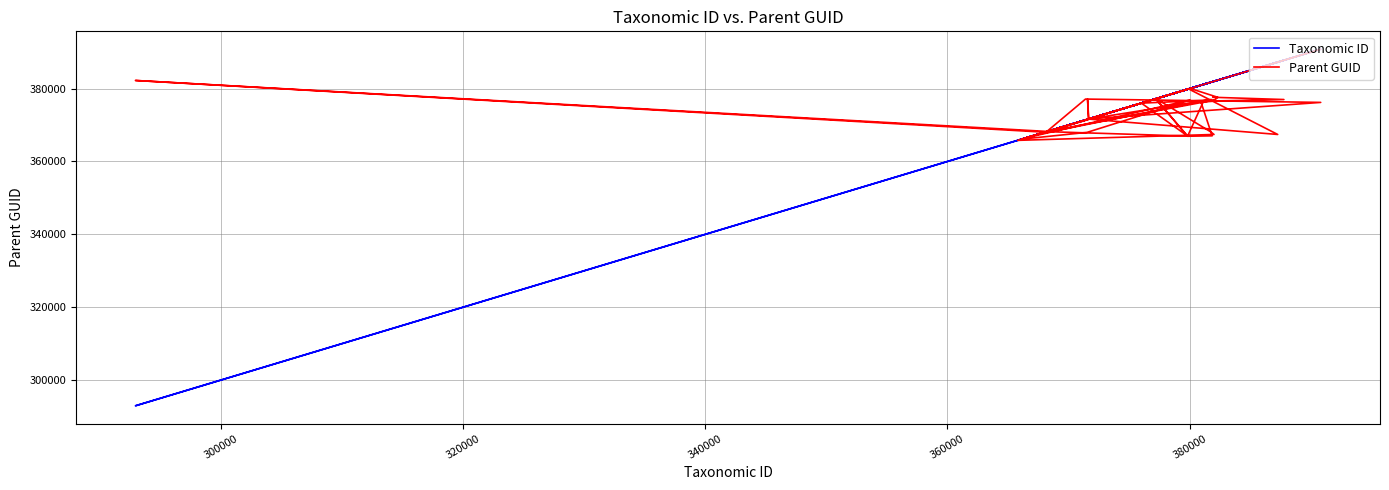

Rank the series by their average value, from lowest to highest.

Parent GUID, Taxonomic ID